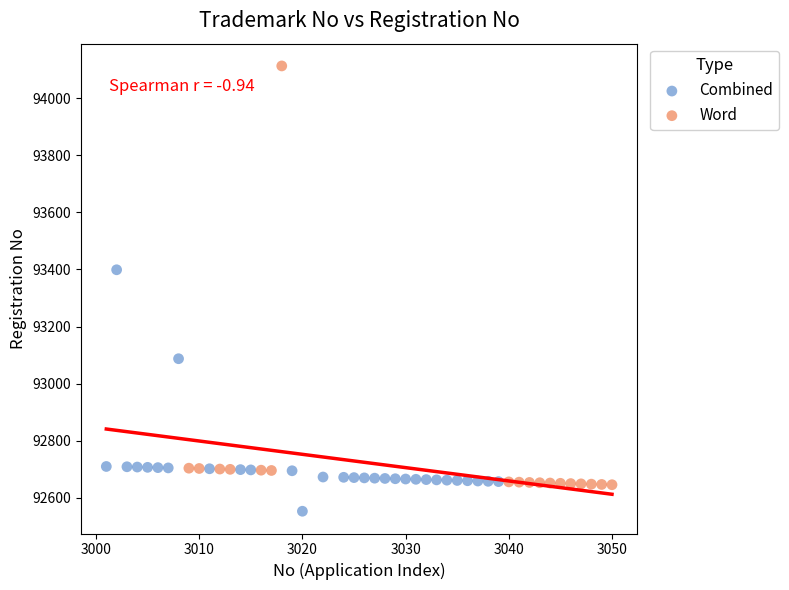

Which series reaches the maximum Y coordinate?

Word